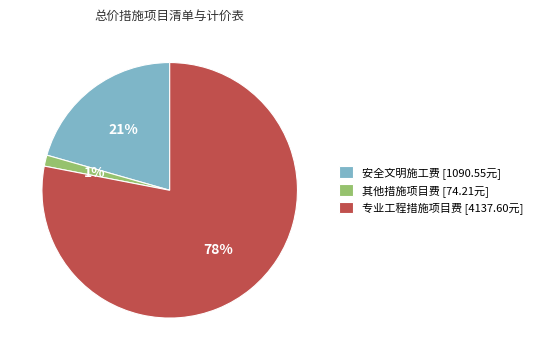

Do 其他措施项目费 and 安全文明施工费 together represent more than half of the pie?

No